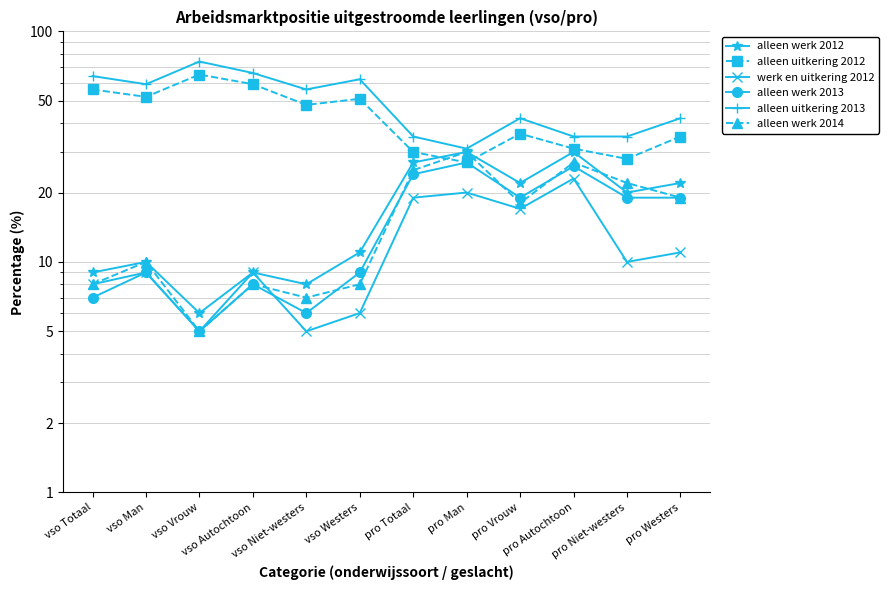

At which category does alleen uitkering 2013 reach its first local peak?

vso Vrouw